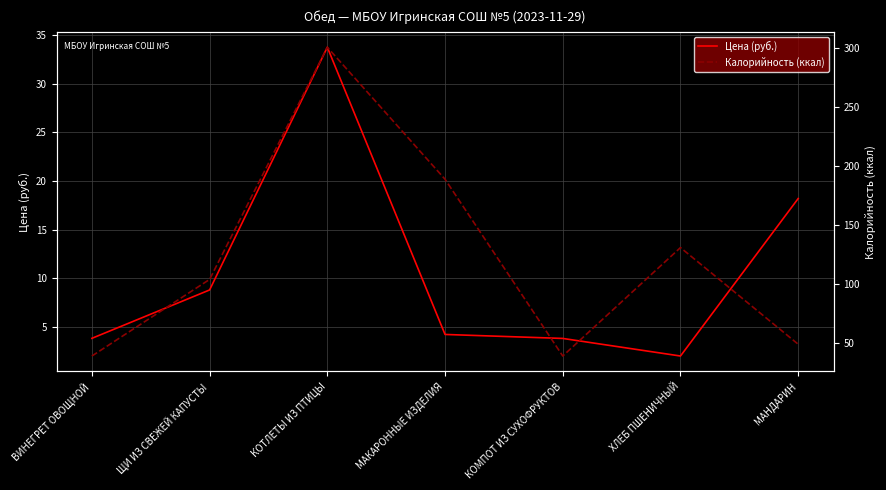

Between ЩИ ИЗ СВЕЖЕЙ КАПУСТЫ and ХЛЕБ ПШЕНИЧНЫЙ, which series saw the biggest shift?

Калорийность (ккал)